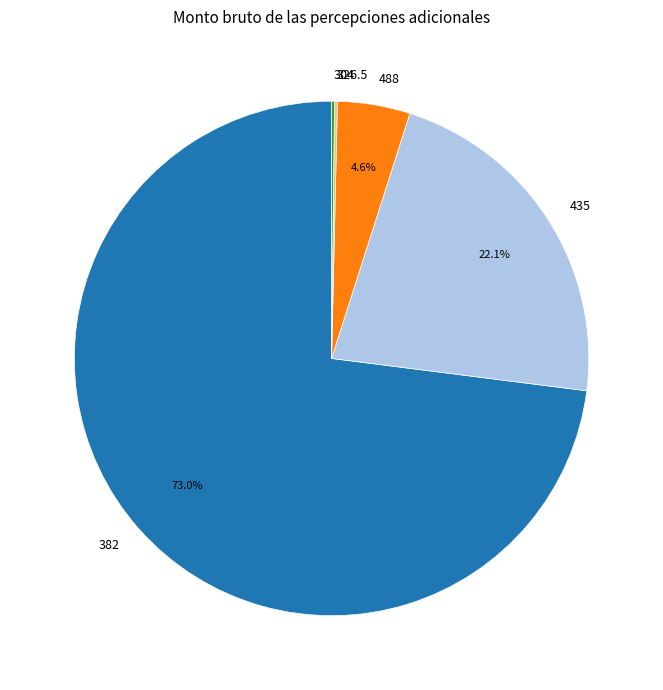

Which category accounts for the majority?

382